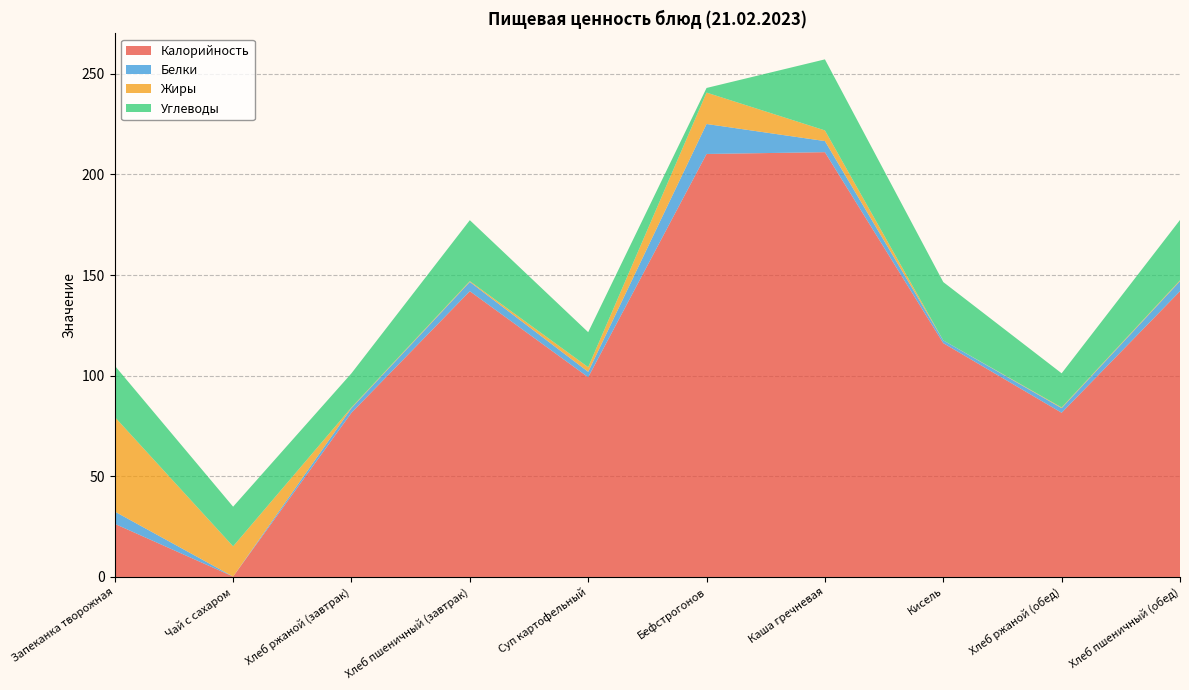

Reading left to right, list all the values displayed in this chart.

Калорийность: 26.4	0.2	81.6	142.0	99.3	210.2	211.1	116.2	81.6	142.0
Белки: 6.1	0.0	2.3	4.6	2.7	14.9	5.5	1.4	2.3	5.0
Жиры: 47.0	15.0	0.3	0.4	2.3	15.6	5.3	0.0	0.3	0.4
Углеводы: 25.5	19.7	17.0	30.3	17.4	2.3	35.3	29.0	17.0	30.0